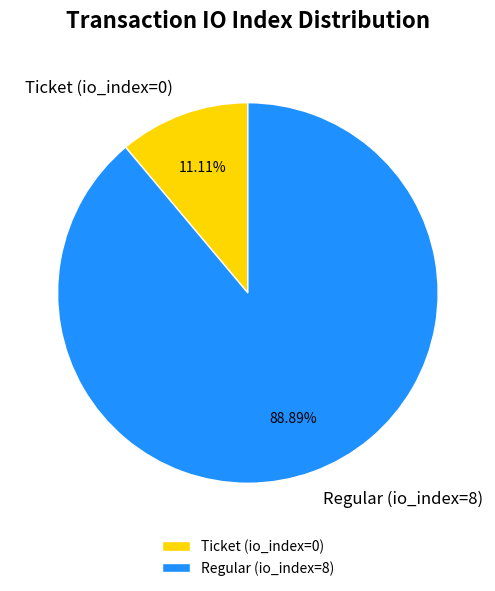

To the nearest percent, what is the average slice percentage?

50%